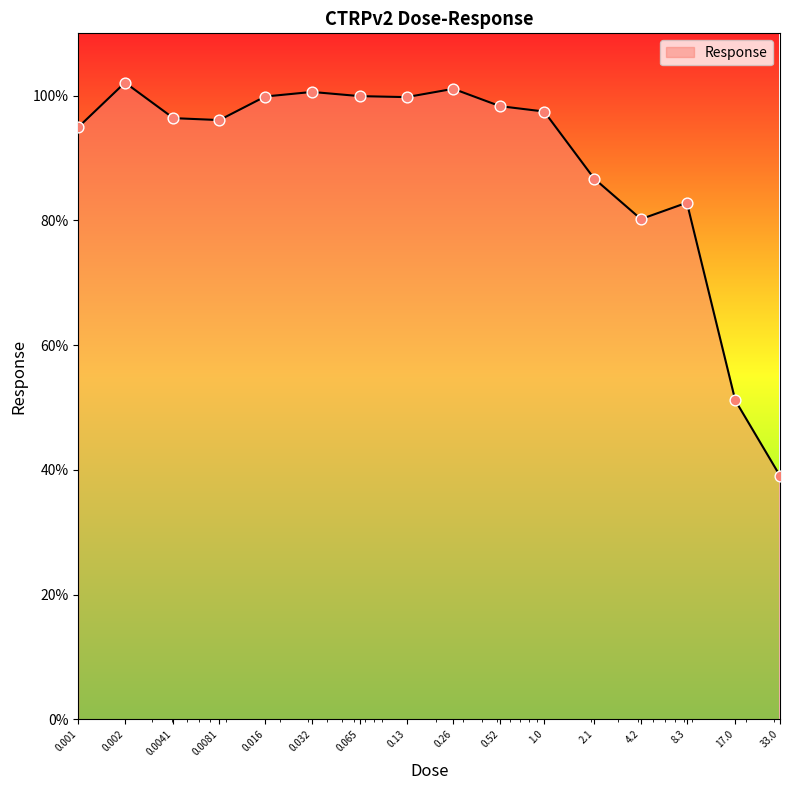

What is the difference between the maximum and minimum values?

63.1